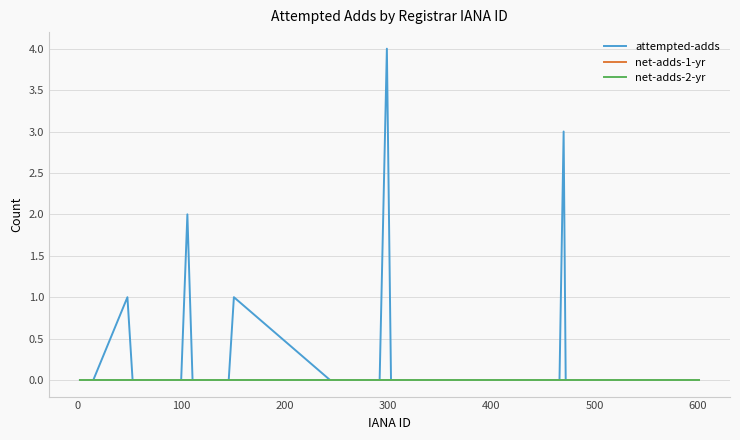

Is this an area chart (filled region under the line)?

No